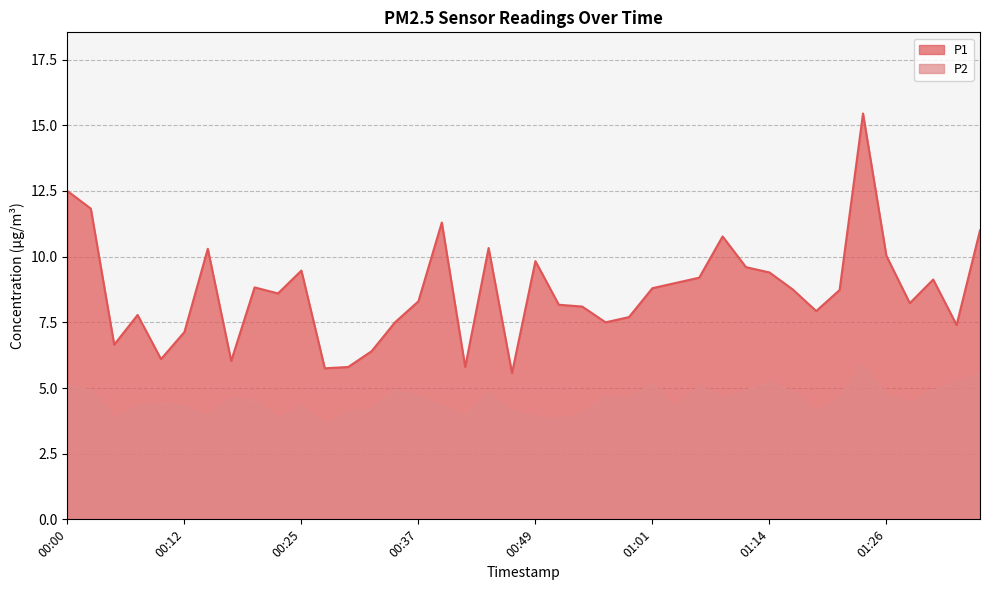

What position from the right is 00:07?

37